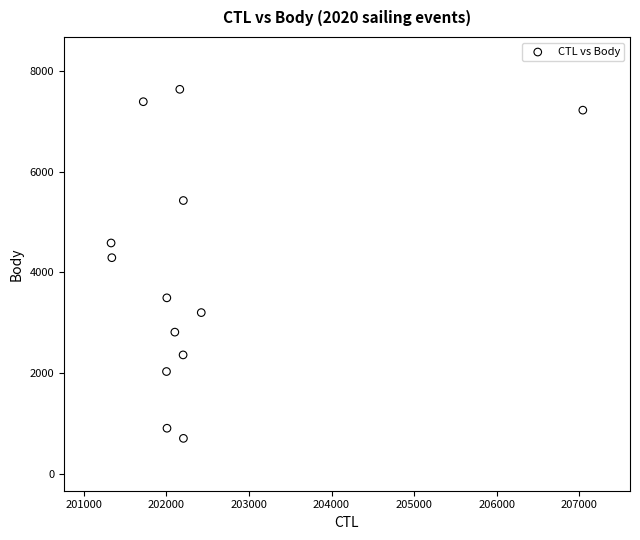

What is the range of X values (max minus min)?

5712